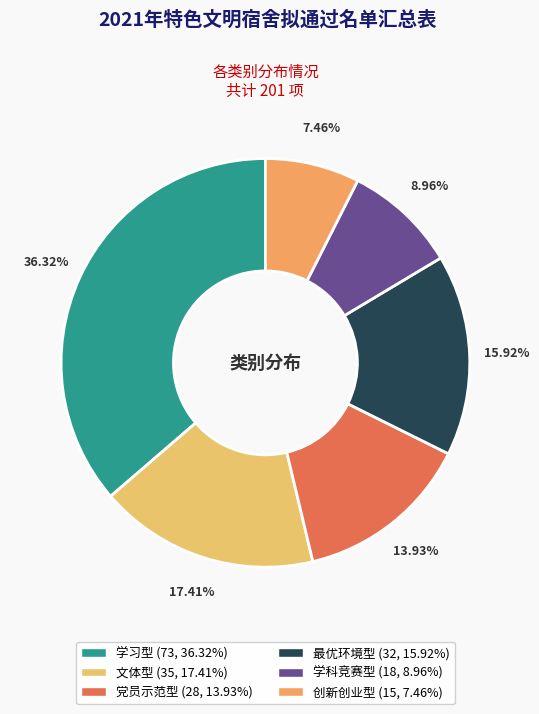

What percentage is NOT represented by 学科竞赛型?

91.0%